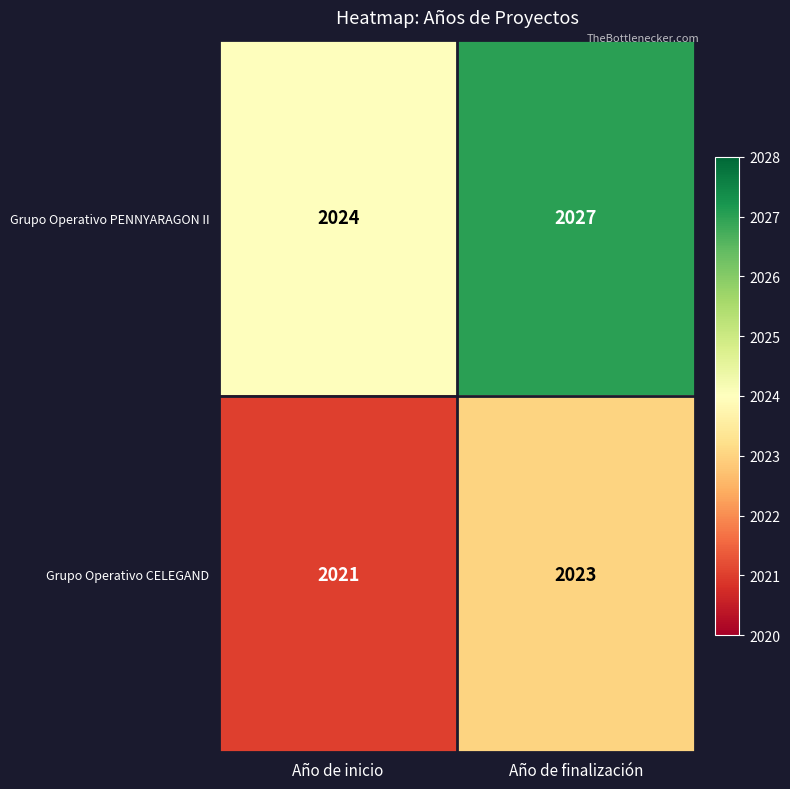

List the series in order of their peak value, highest first.

Grupo Operativo PENNYARAGON II, Grupo Operativo CELEGAND